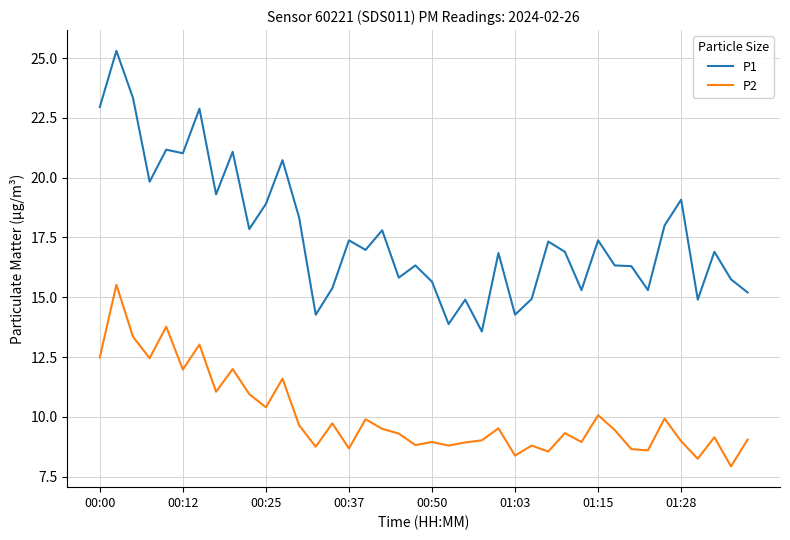

True or false: P1 and P2 intersect in this chart.

False